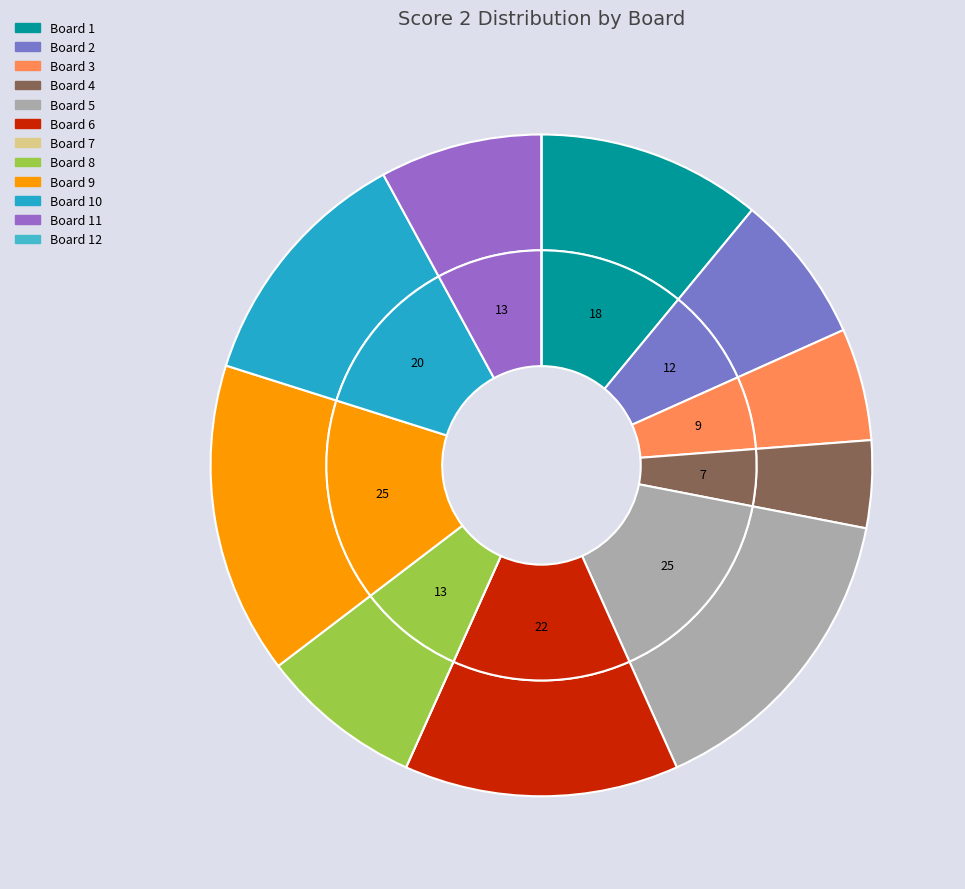

Rank the categories by value from highest to lowest.

5, 9, 6, 10, 1, 8, 11, 2, 3, 4, 7, 12